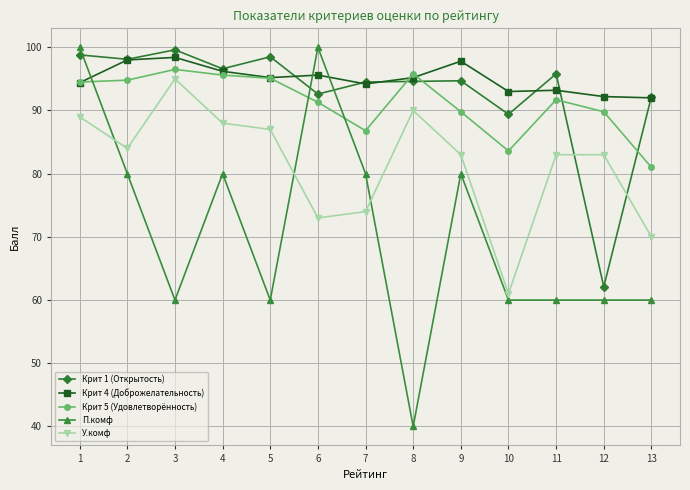

True or false: Крит 4 (Доброжелательность) has more than 1 points higher than both neighbors.

True